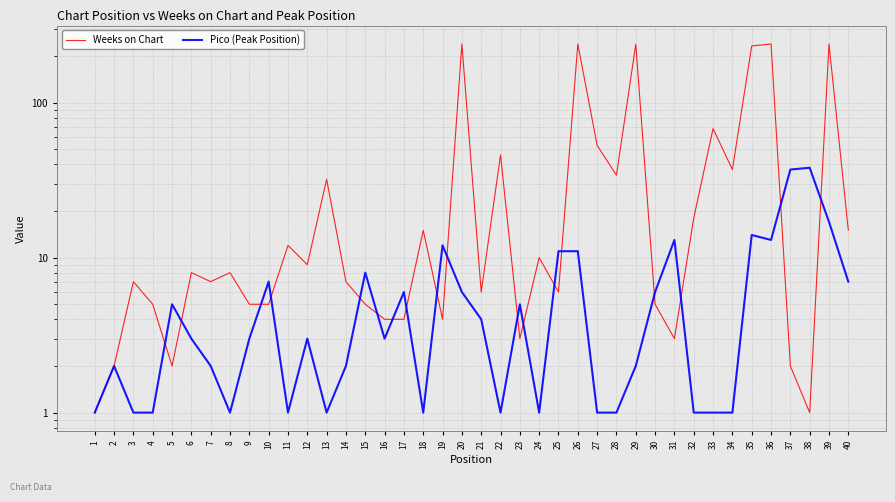

In Pico (Peak Position), how many points are lower than both neighbors (excluding endpoints)?

8